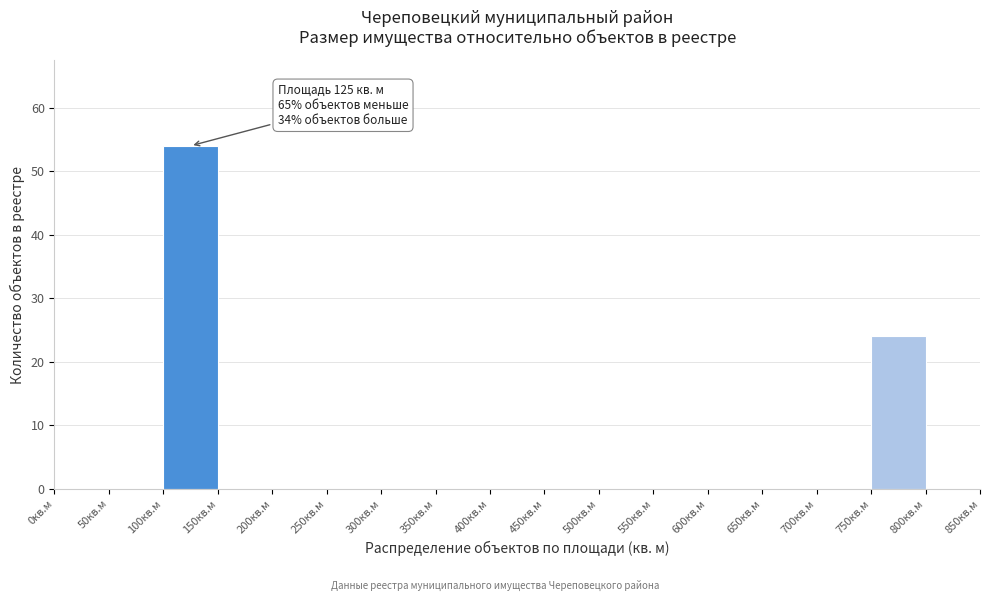

Over which range of the x-axis is the bar tallest?

100 to 150